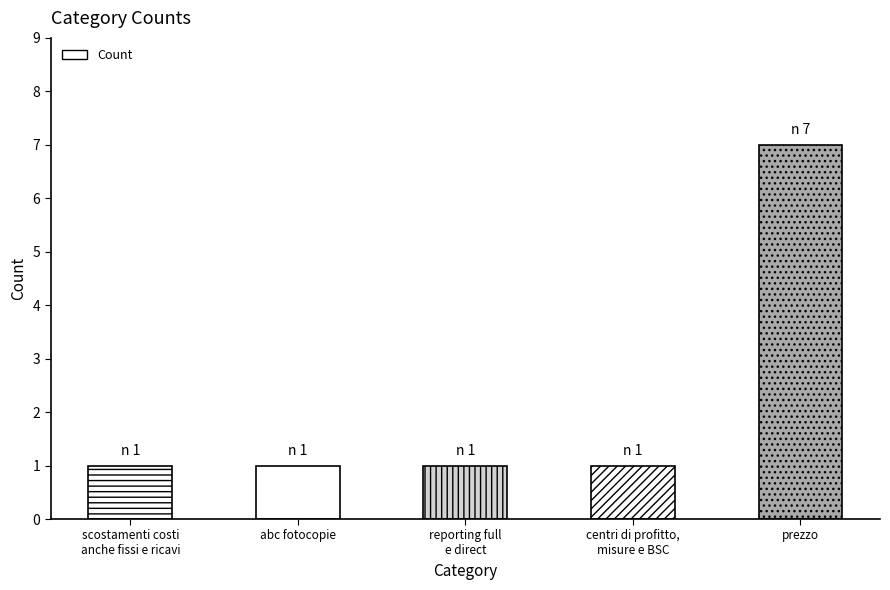

What is the change in value from scostamenti costi
anche fissi e ricavi to prezzo?

+6